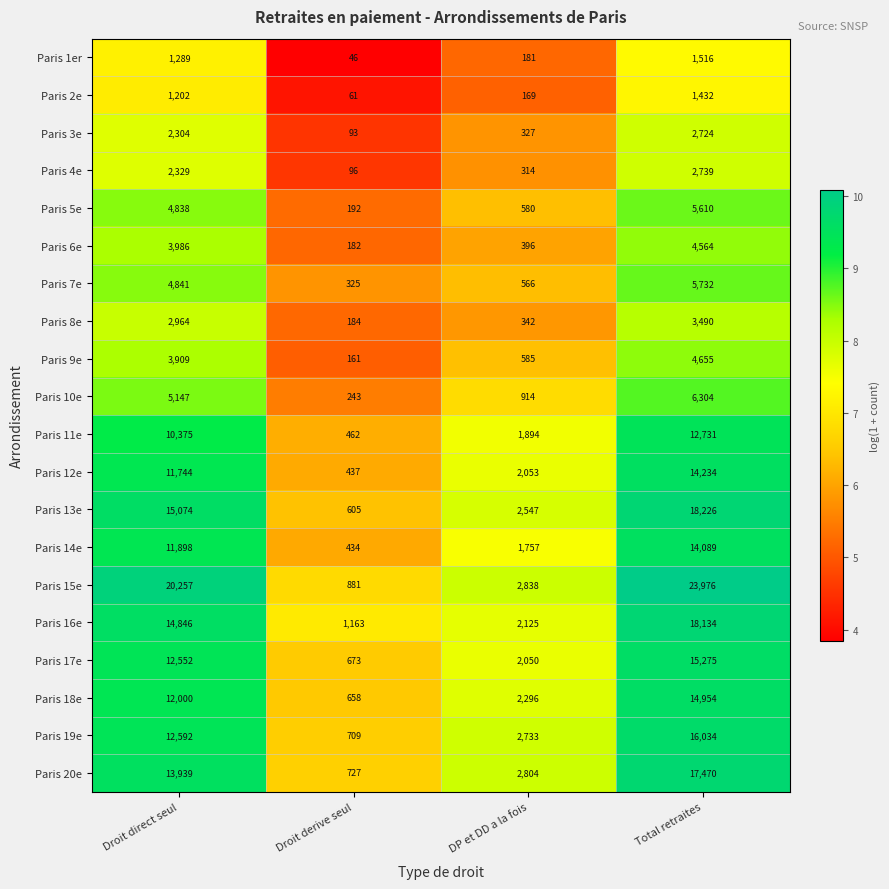

How many data points does each series have?

4